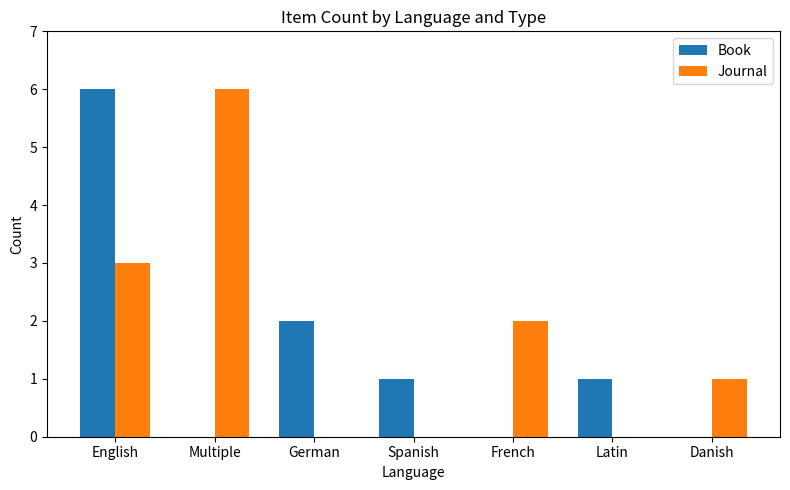

The value of Book at Spanish is 2. True or false?

False